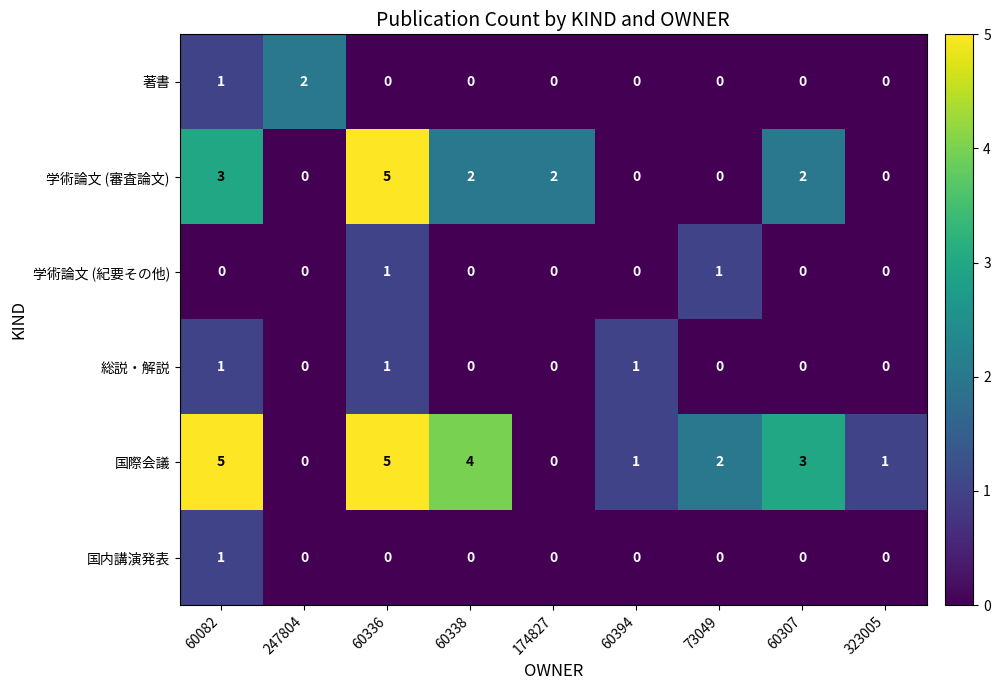

Which series changed the most between 247804 and 60307?

国際会議